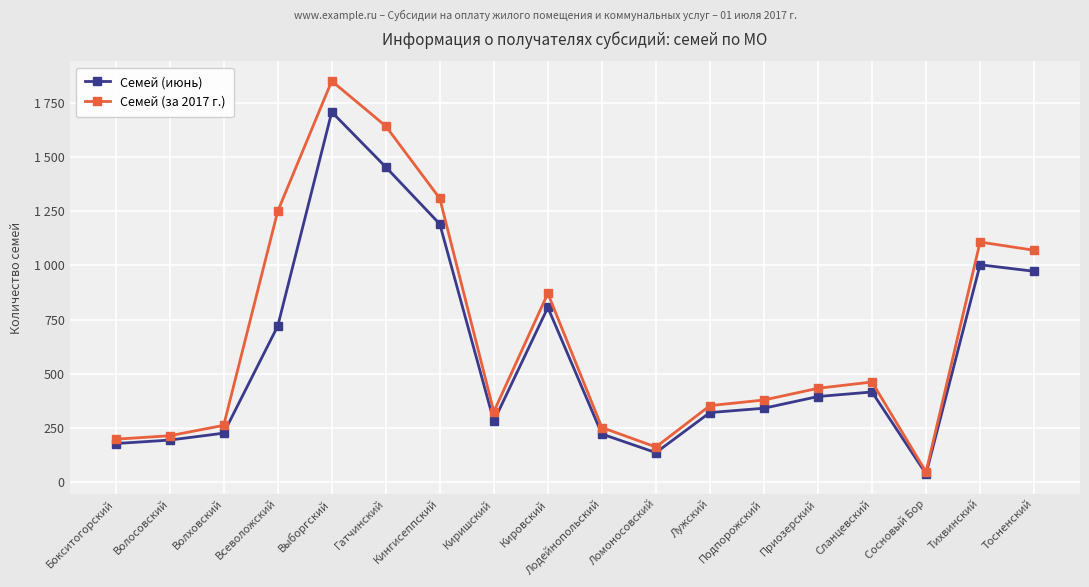

What is the value of the Семей (июнь) point at the 18th from the left?

973